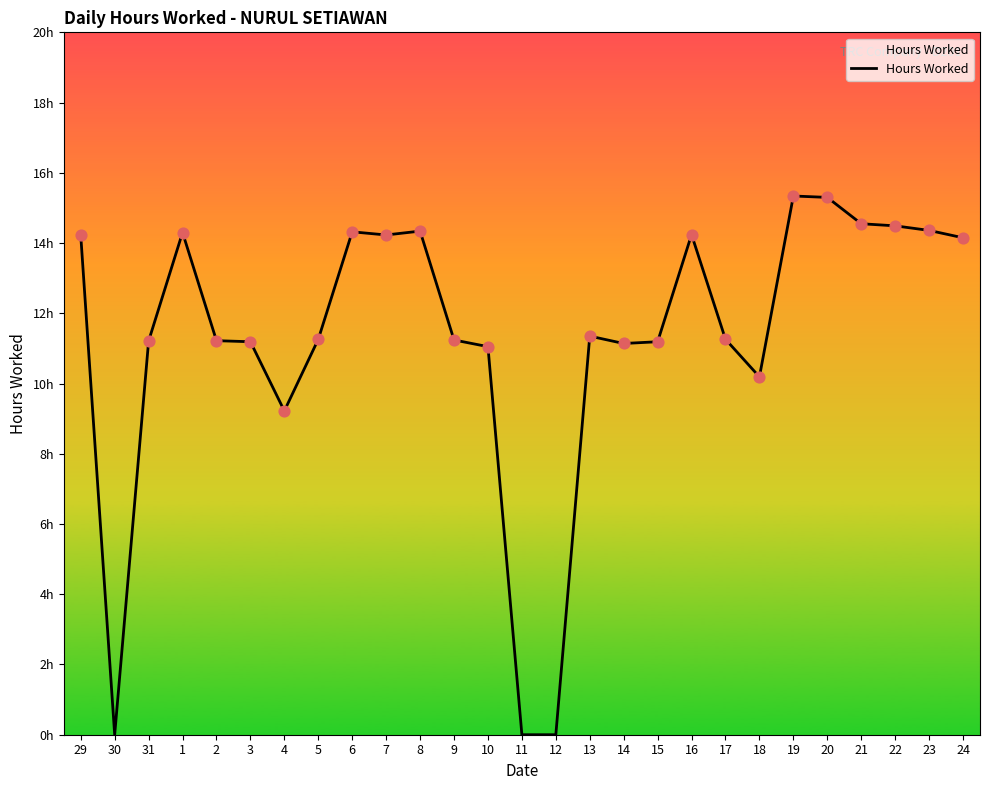

What is the ratio of the value at 24 to the value at 13?

1.2